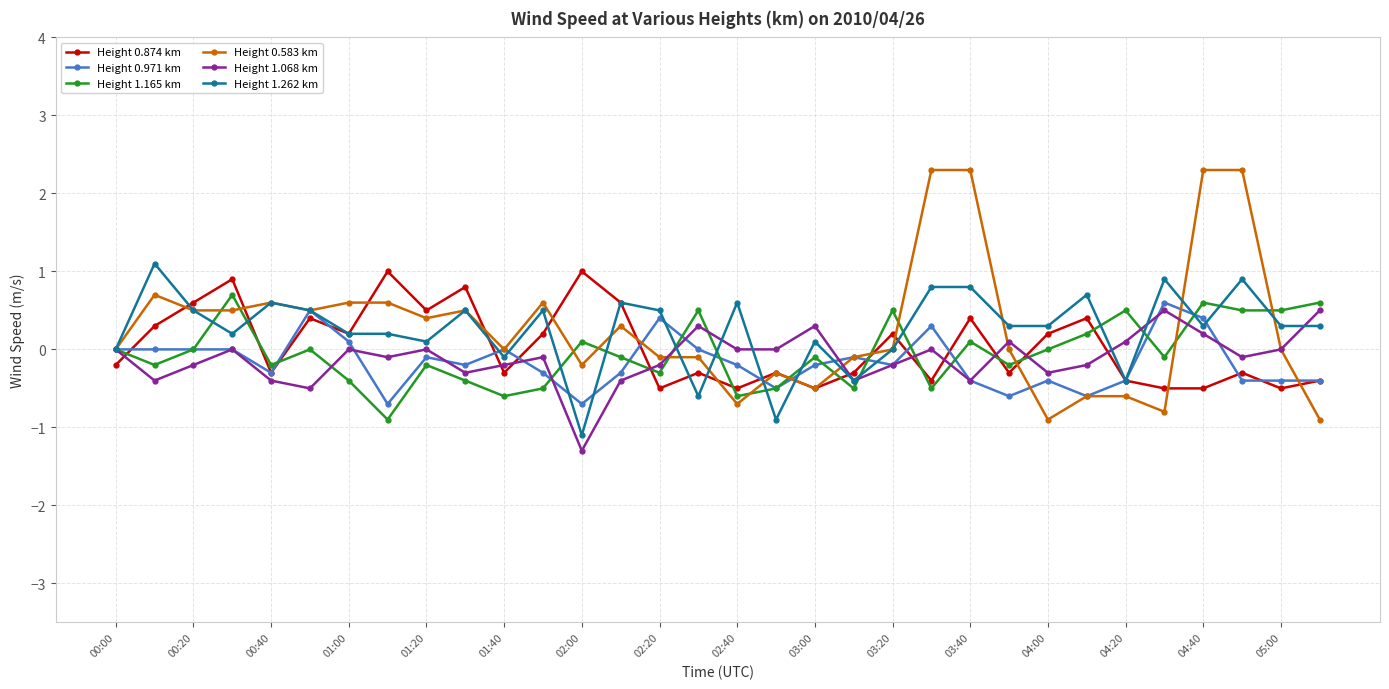

True or false: Height 0.583 km has more than 2 points higher than both neighbors.

True